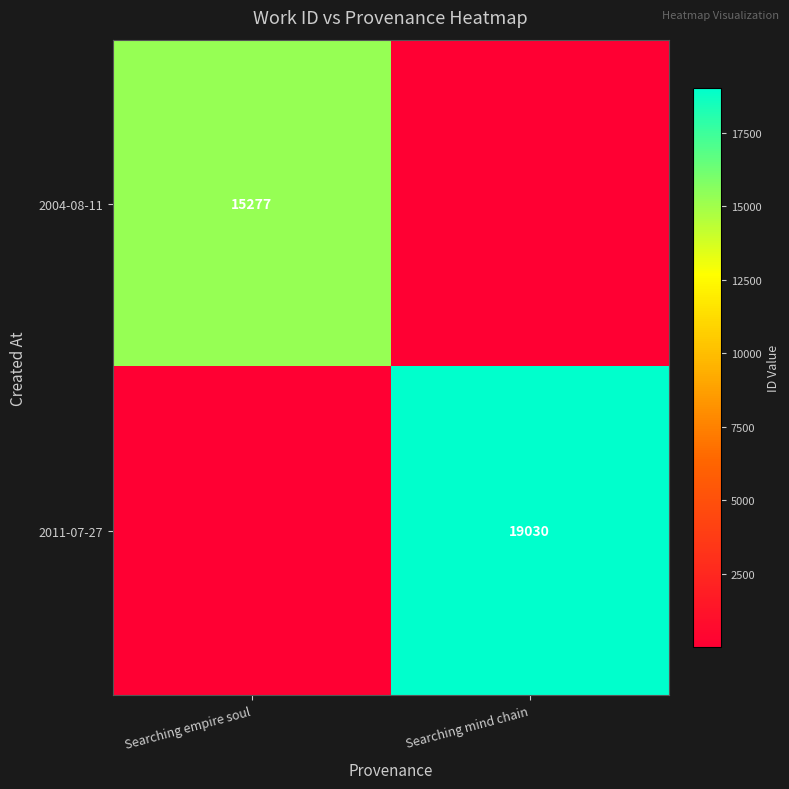

At which category is the sum across all series the highest?

Searching mind chain